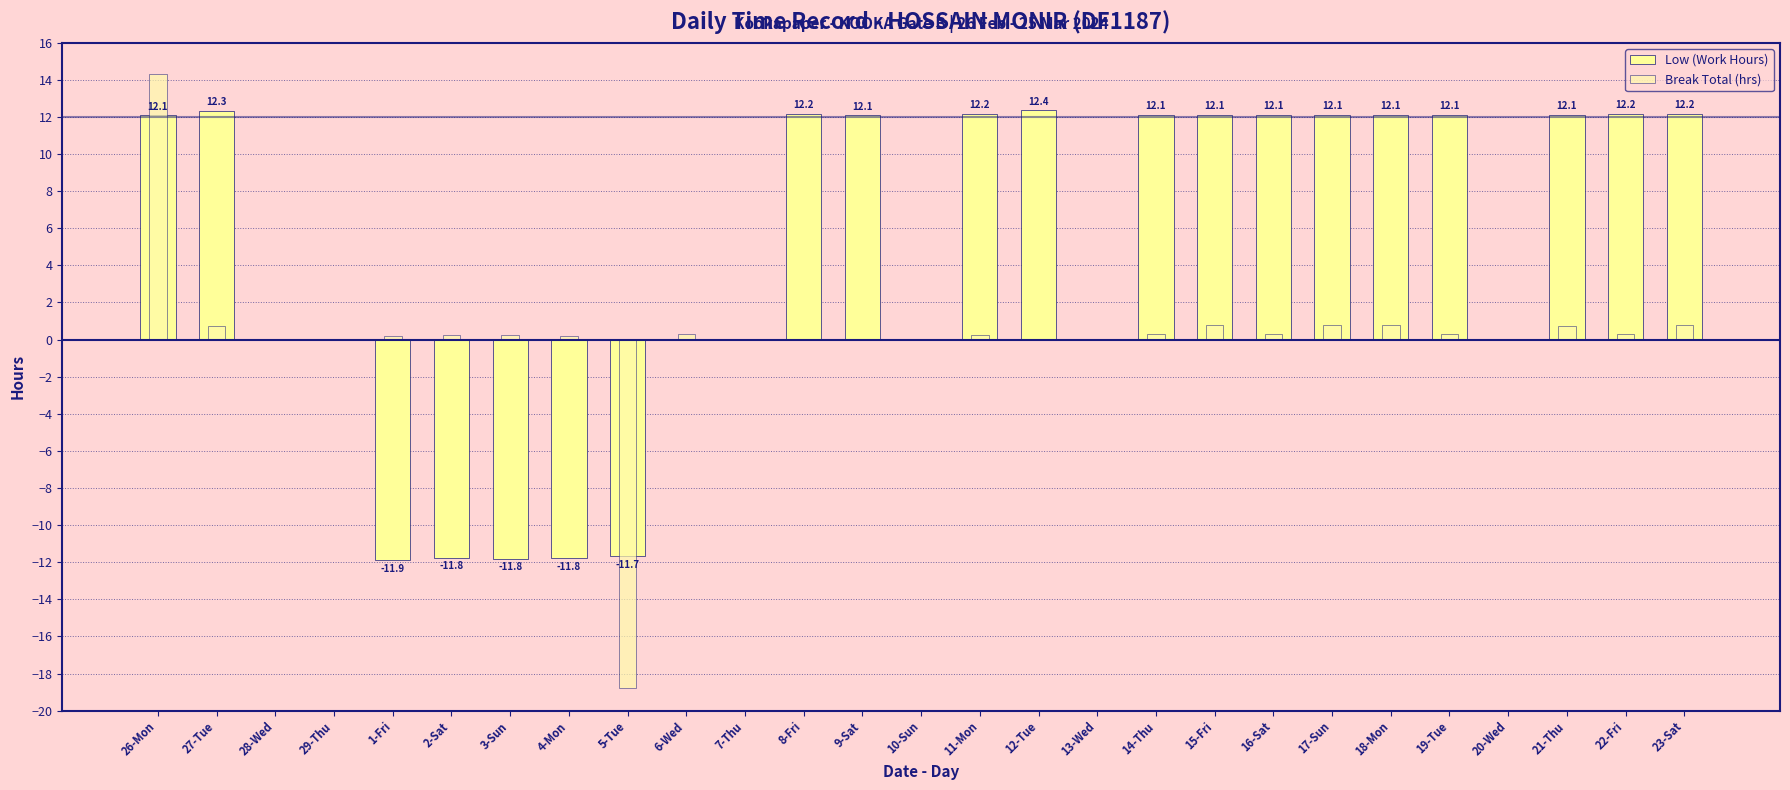

What position from the right is 19-Tue?

5